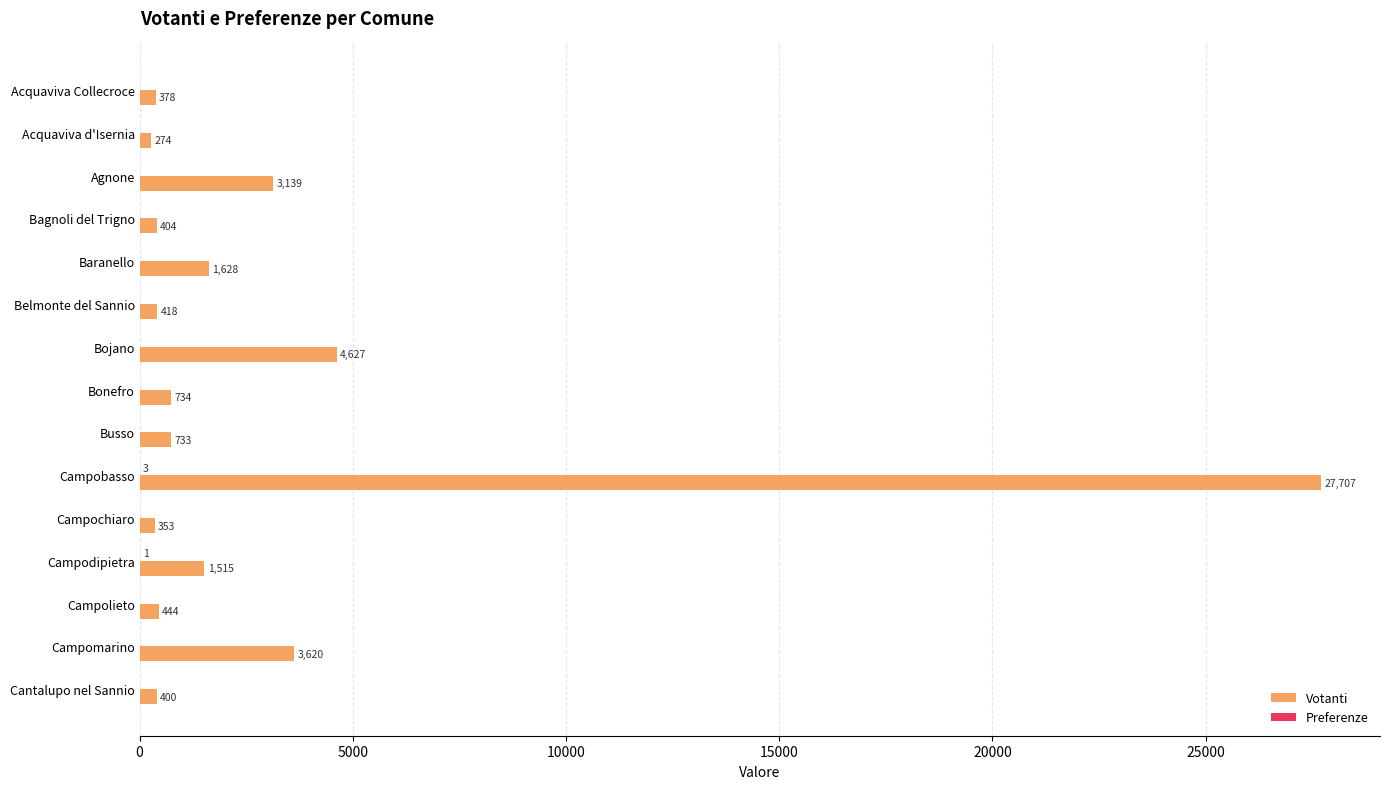

What is the sum of all Votanti values?

46374